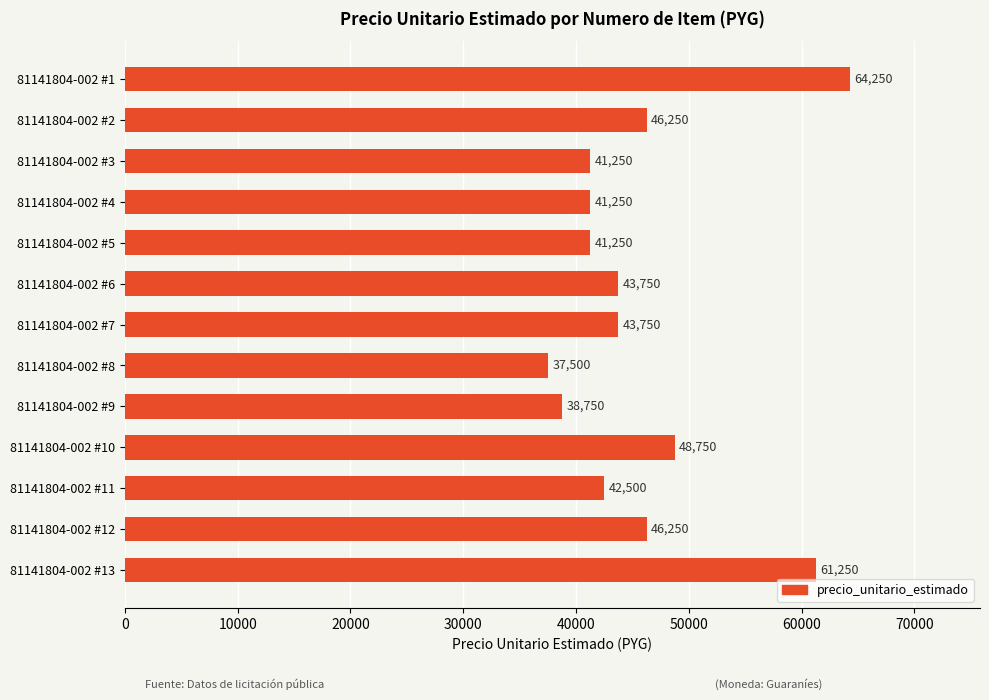

Is it true that the value at 81141804-002 #3 is 41250?

True